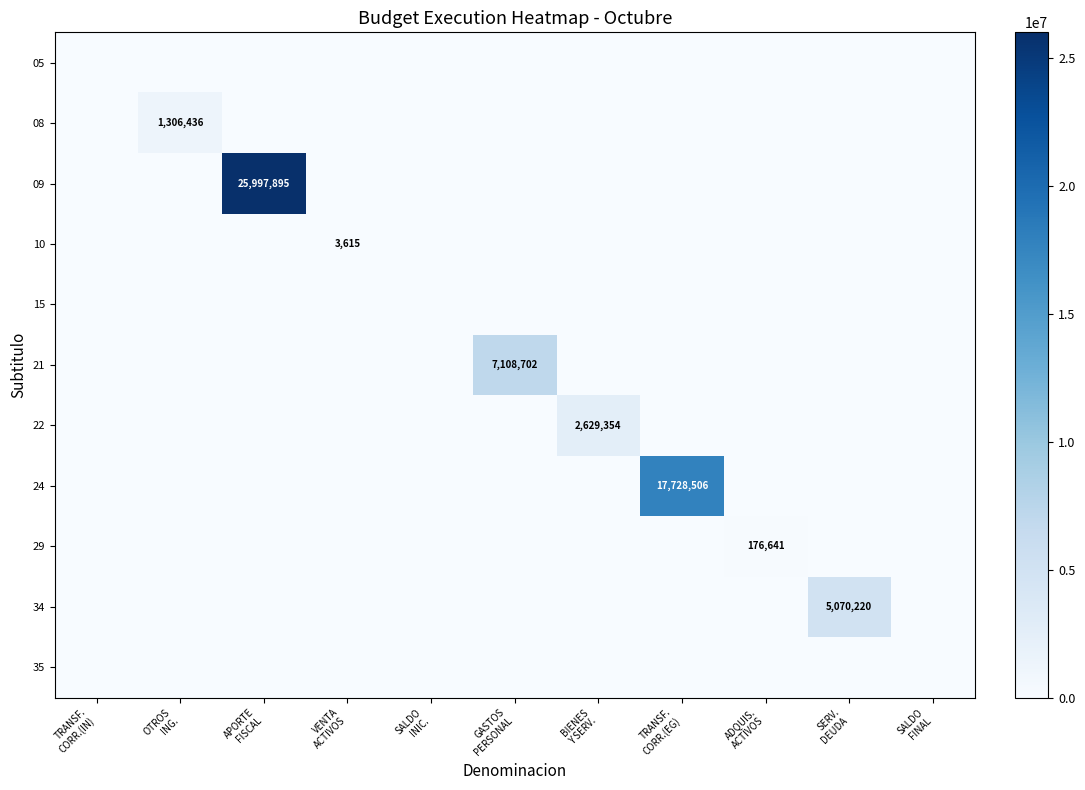

Rank the series at SALDO INIC. from highest to lowest value.

05, 08, 09, 10, 15, 21, 22, 24, 29, 34, 35